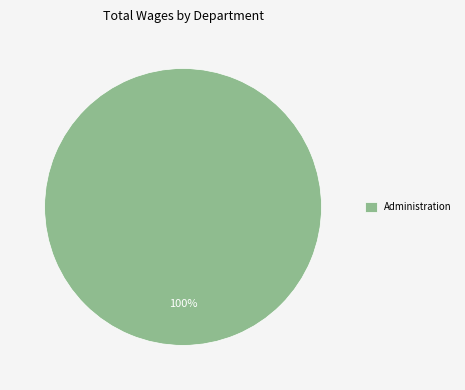

Which category accounts for the majority?

Administration